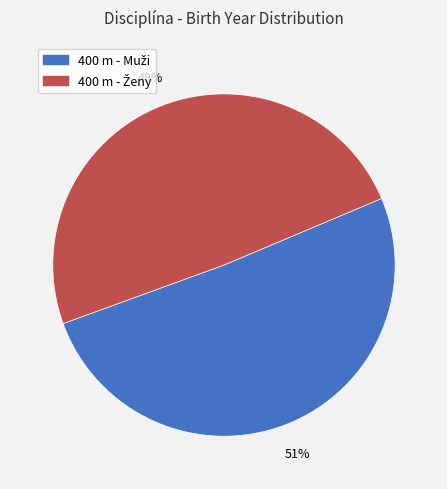

Does any single category account for the majority?

Yes